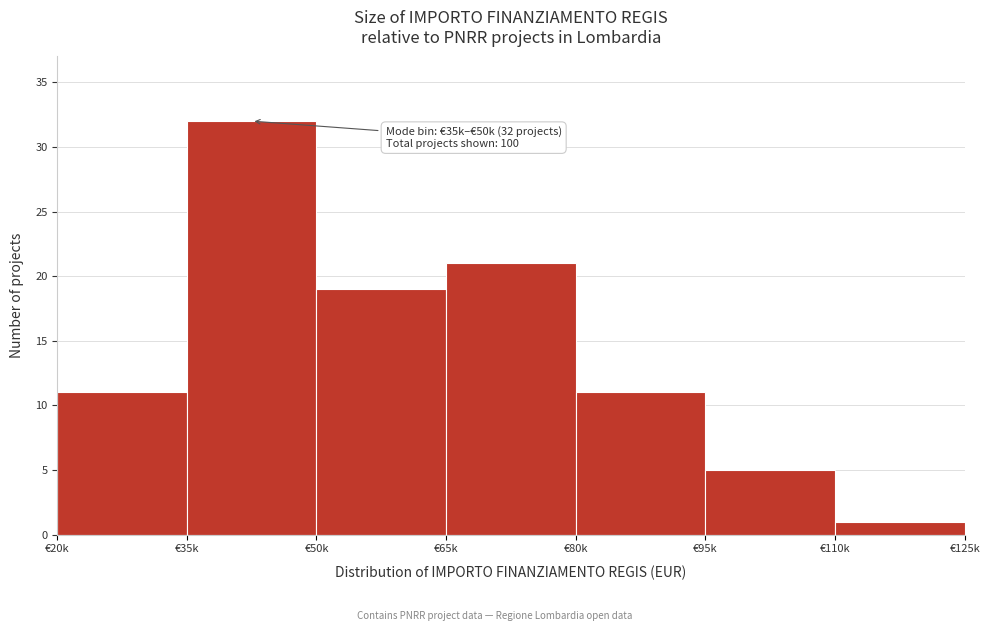

Reading right to left, extract all data points from this chart.

€110k=1	€95k=5	€80k=11	€65k=21	€50k=19	€35k=32	€20k=11